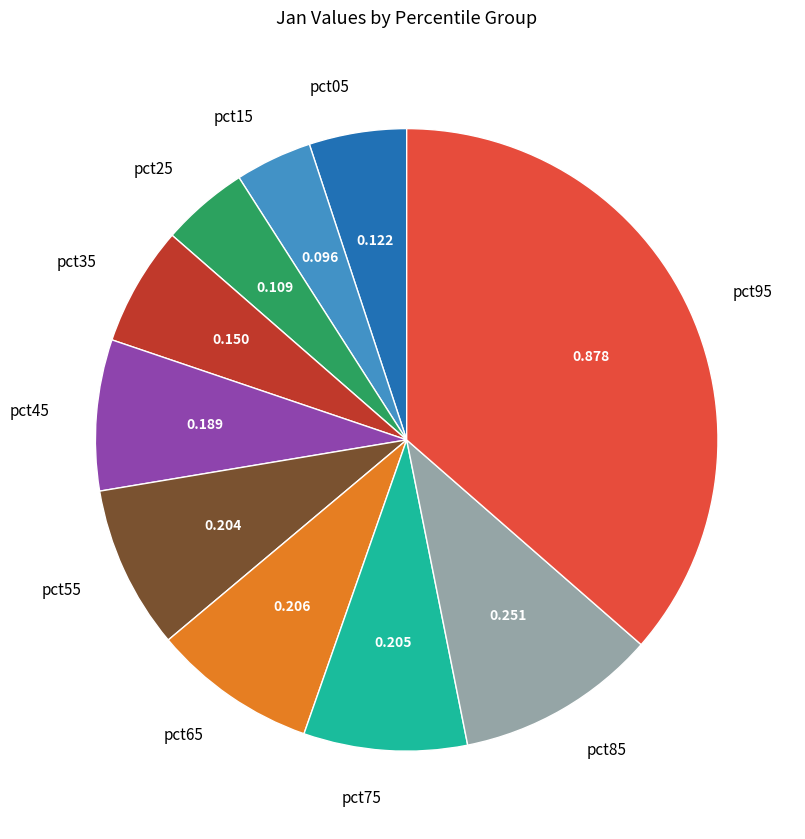

Is there any slice that represents more than half of the pie?

No